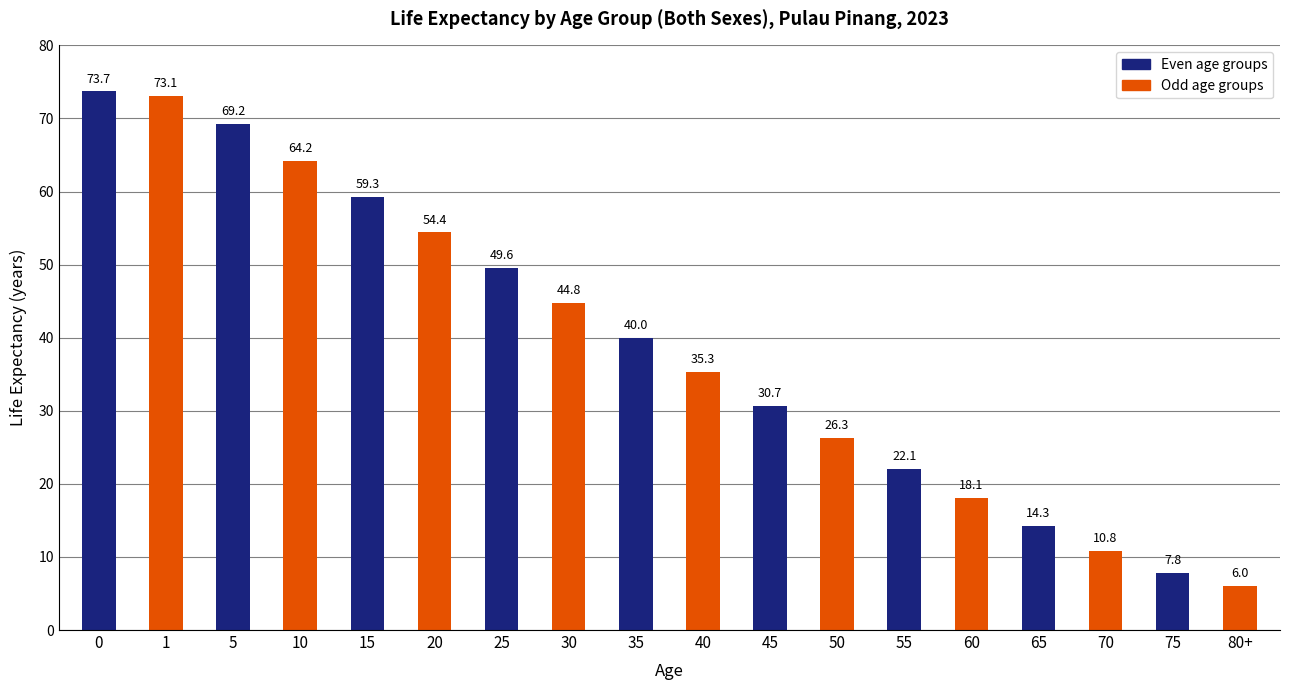

Approximately how many times larger is the value at 15 compared to 45?

1.9